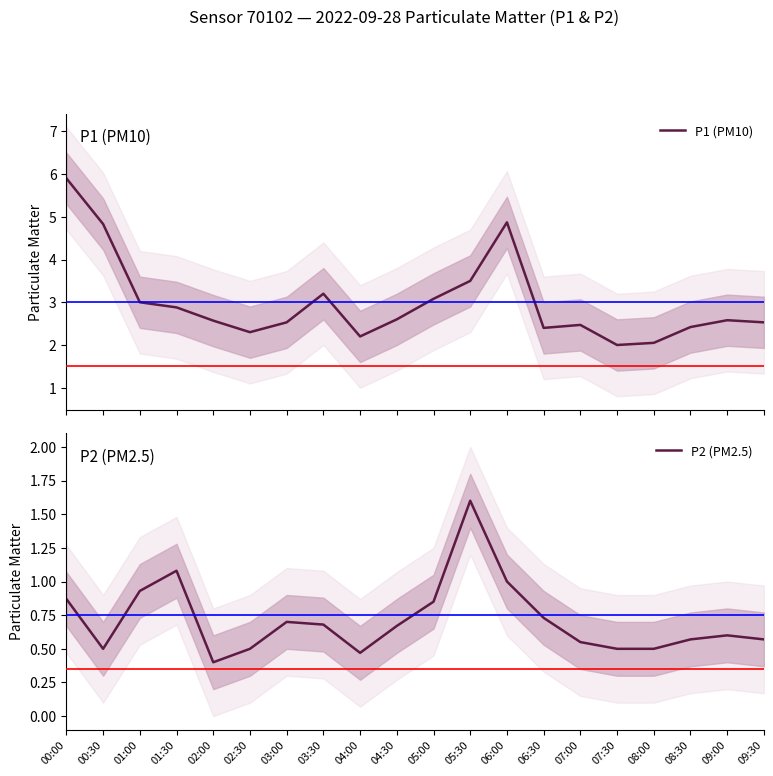

Which series has the largest total across all categories?

P1 (PM10)